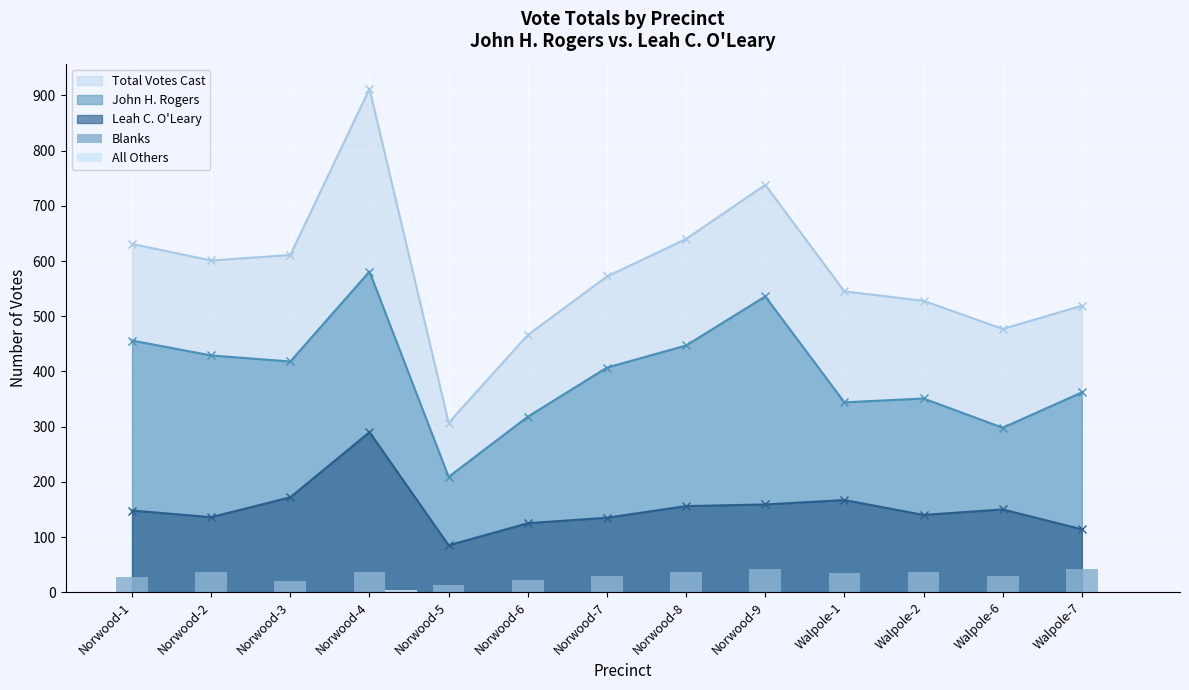

At which label does All Others reach its peak?

Norwood-4